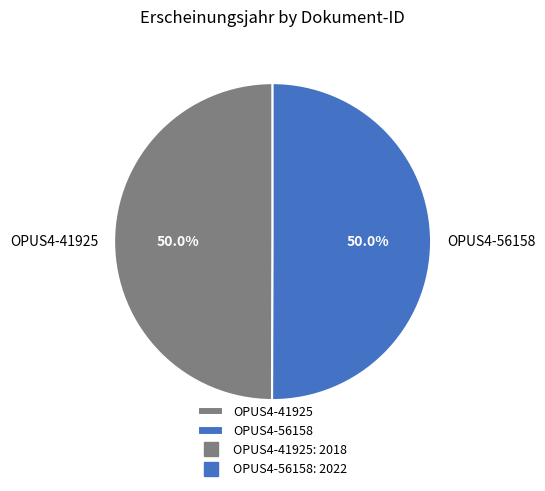

Is the sum of OPUS4-56158 and OPUS4-41925 greater than half?

Yes